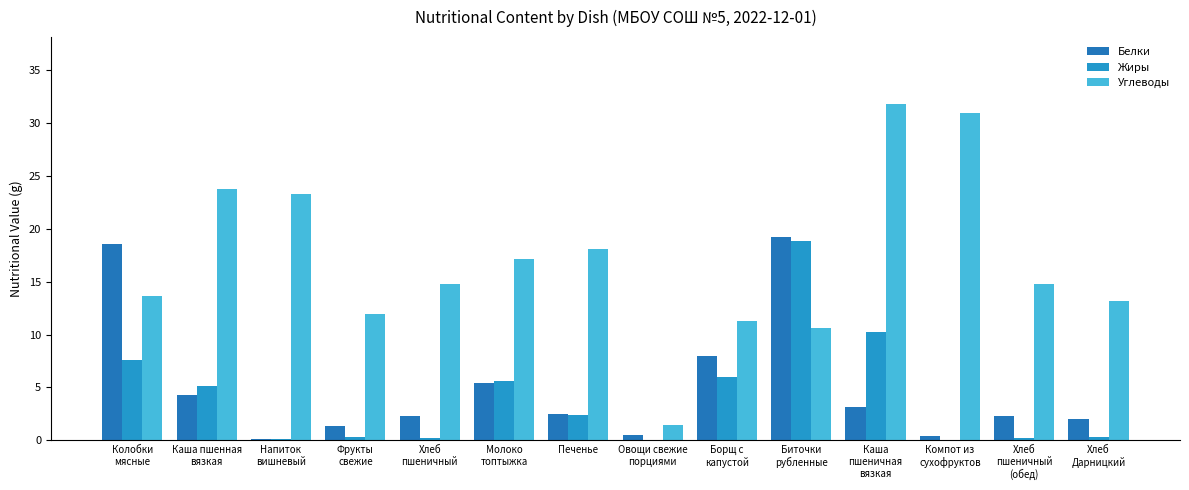

How many data points in Жиры are above 2?

7